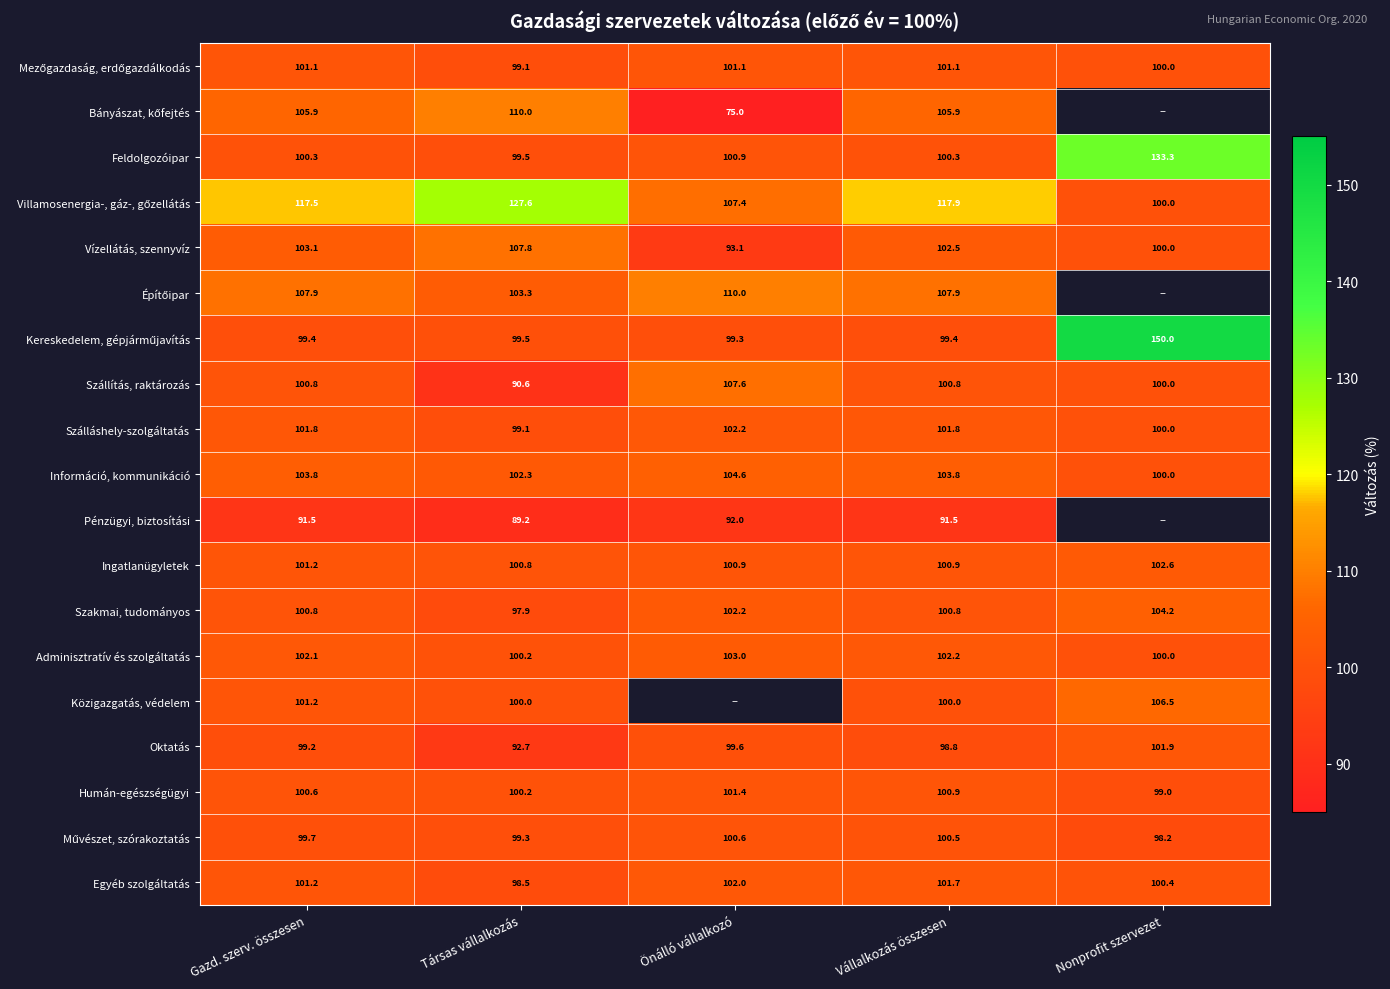

List the labels in order of Oktatás value, smallest first.

Társas vállalkozás, Vállalkozás összesen, Gazd. szerv. összesen, Önálló vállalkozó, Nonprofit szervezet